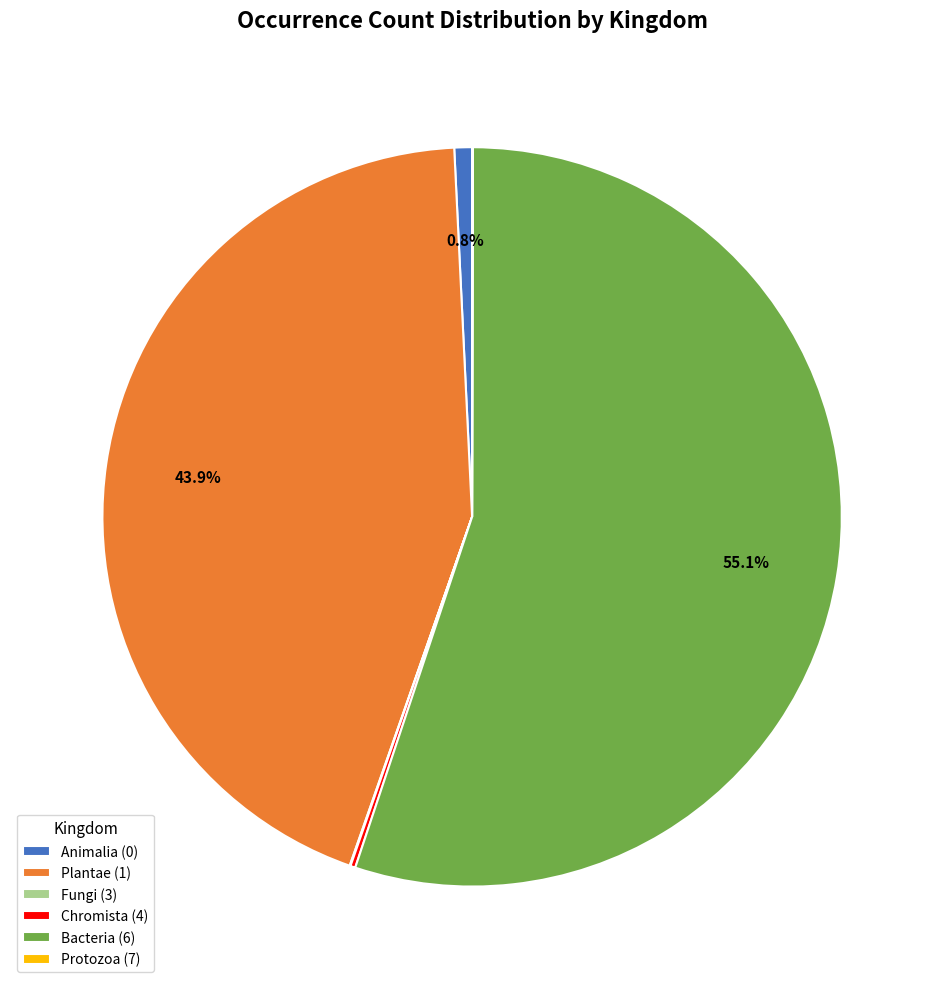

Which category accounts for the majority?

Bacteria (6)